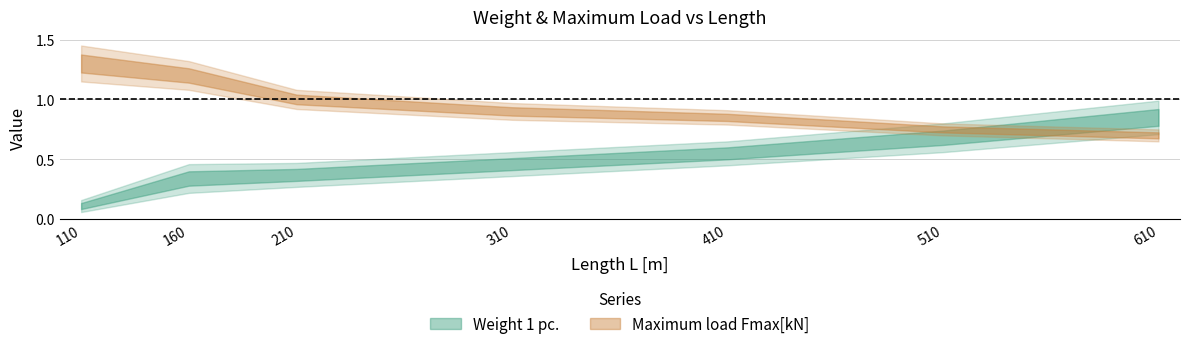

True or false: Maximum load Fmax[kN] has more than 1 interior local peaks.

False